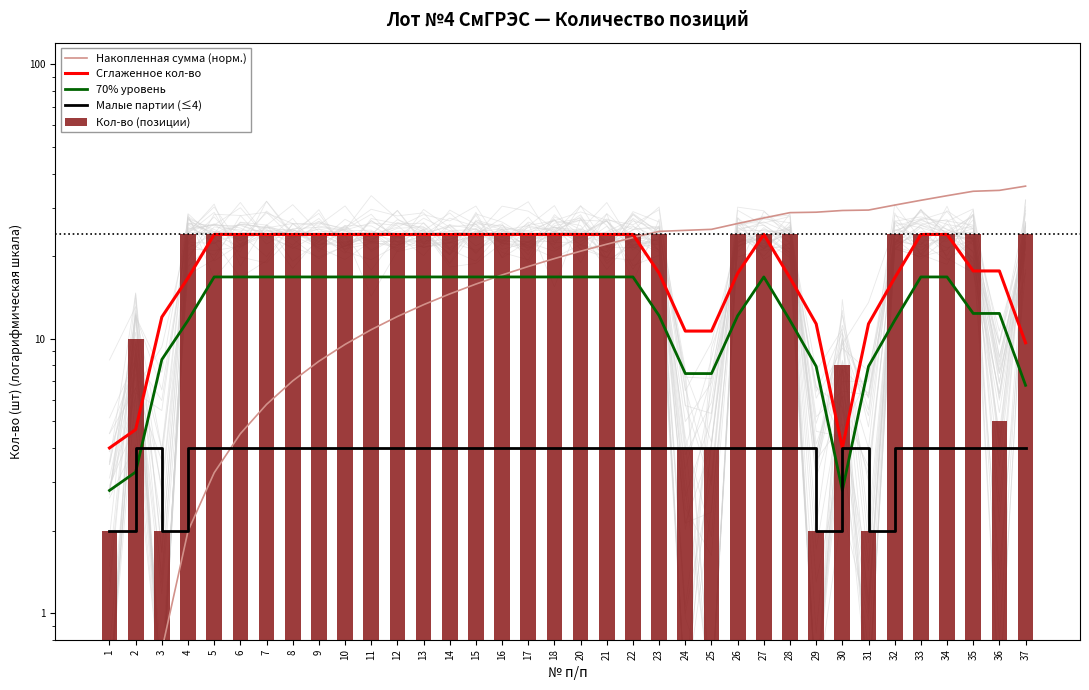

Which series changed the most between 12 and 25?

Кол-во (позиции)